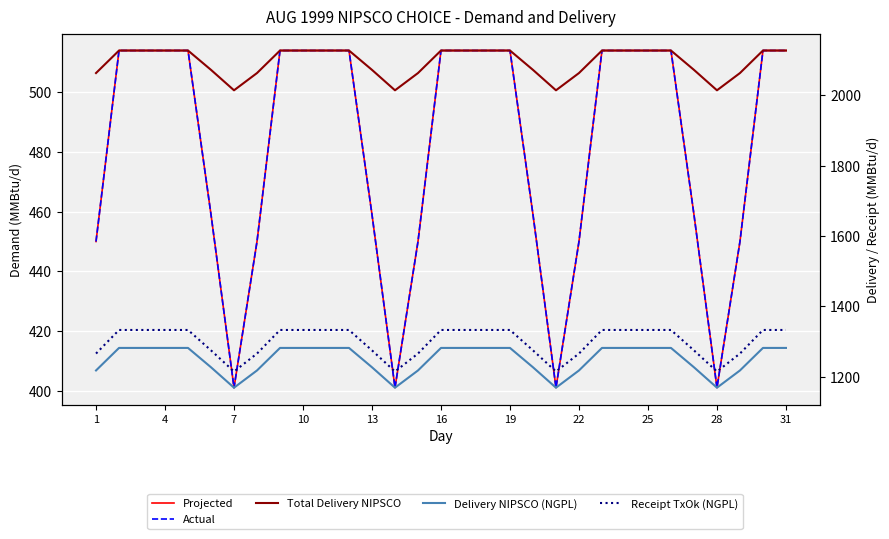

What is the sum of all Receipt TxOk (NGPL) values?

40284